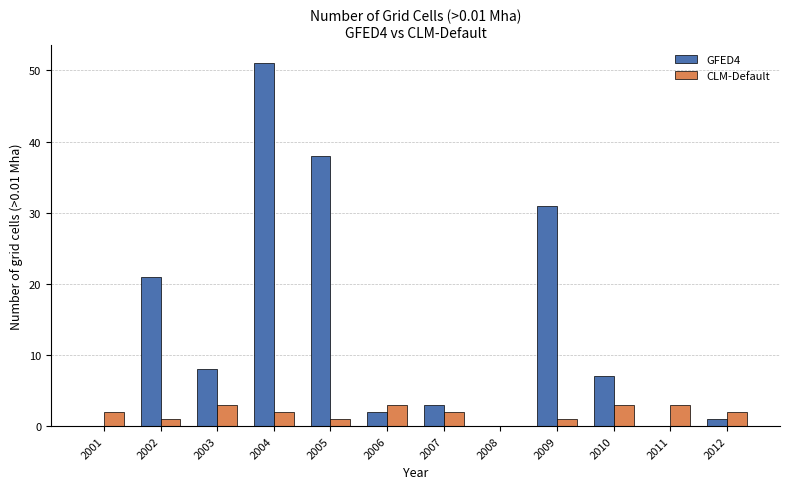

At which category is the sum across all series the highest?

2004